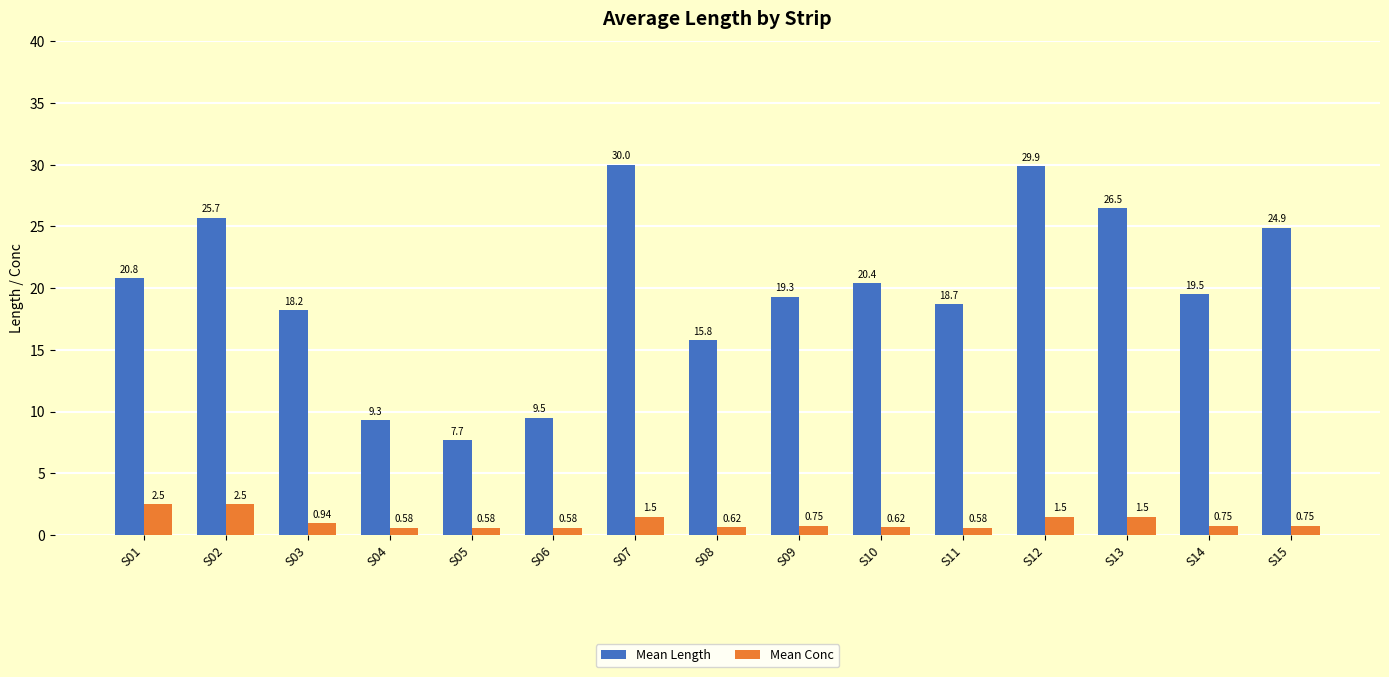

What is the spread (max minus min) of values at S06?

8.9